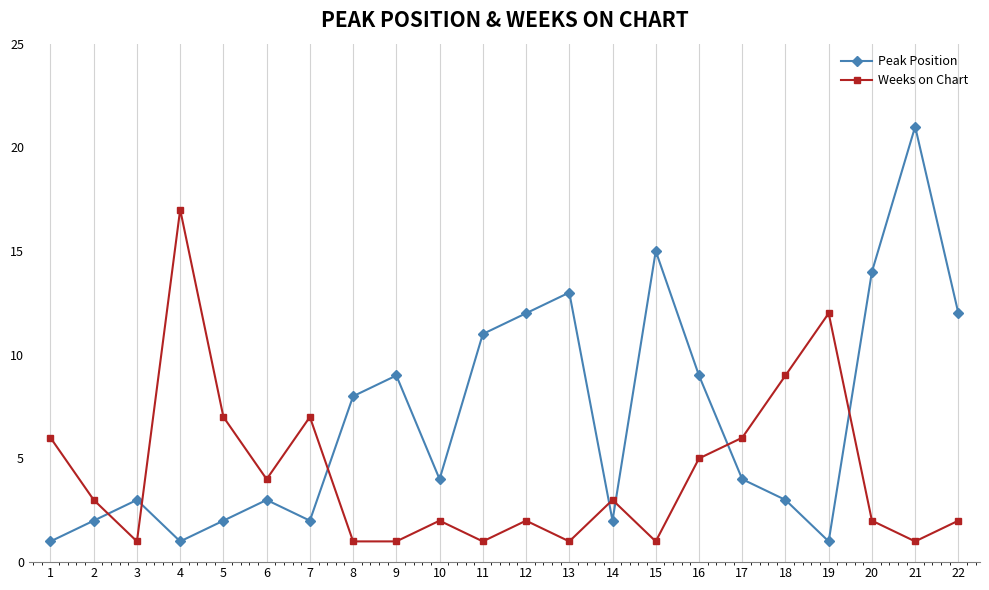

How many data points in Weeks on Chart are less than 3?

11